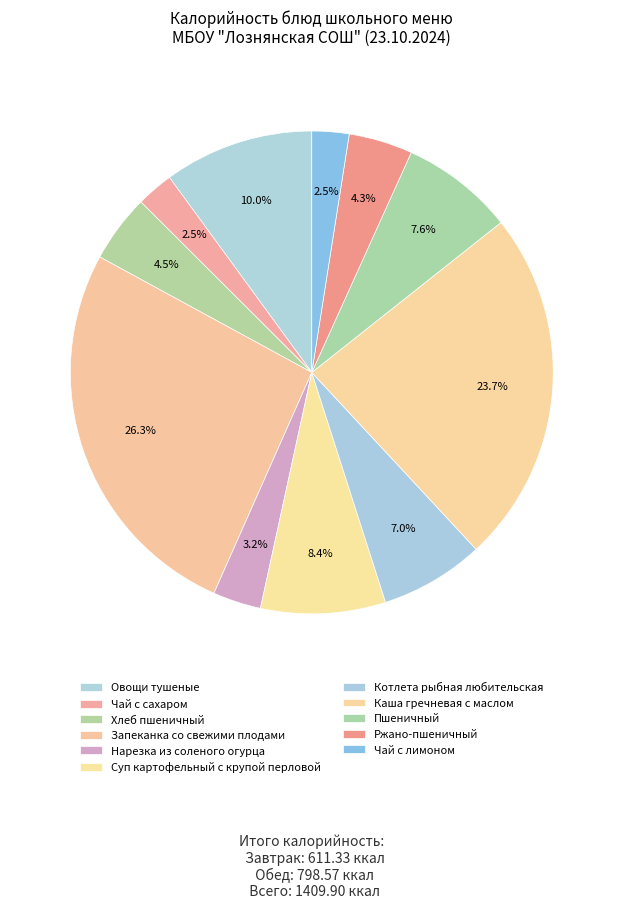

What percentage is the Чай с лимоном slice, to the nearest percent?

2%